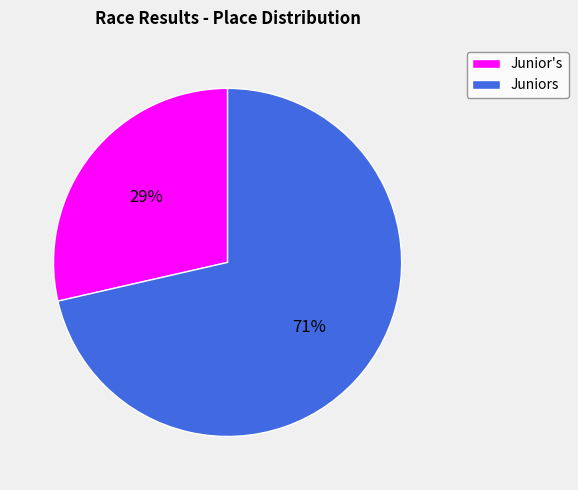

To the nearest percent, what is the average slice percentage?

50%